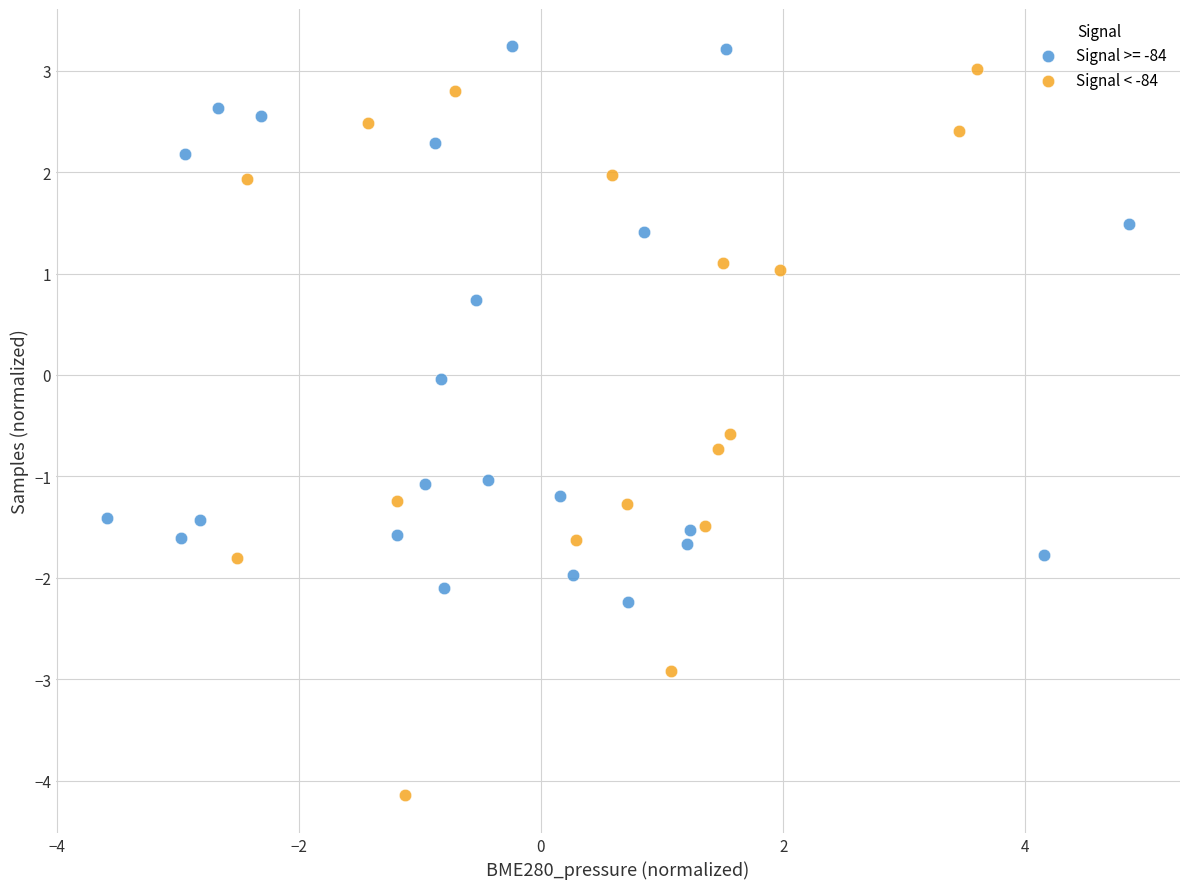

Which series has the widest spread of Y values?

Signal < -84